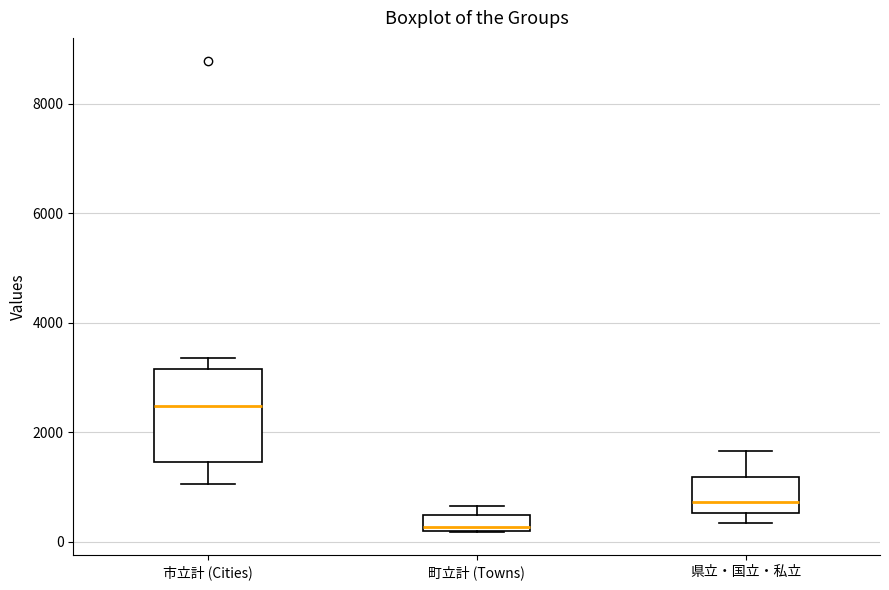

Where is the upper edge of the box for 町立計 (Towns) on the y-axis? The values are not printed on the chart, so give them approximately, as read against the axis.

400